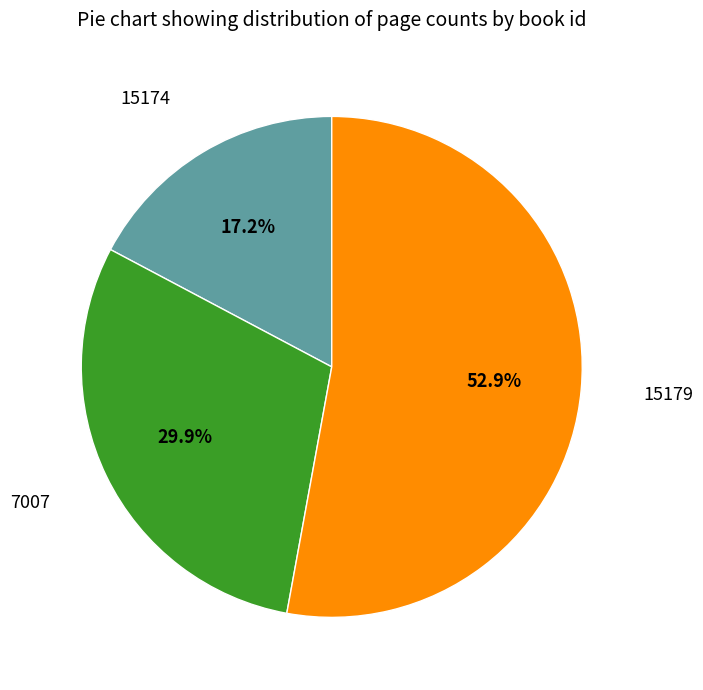

How many slices are in this pie chart?

3